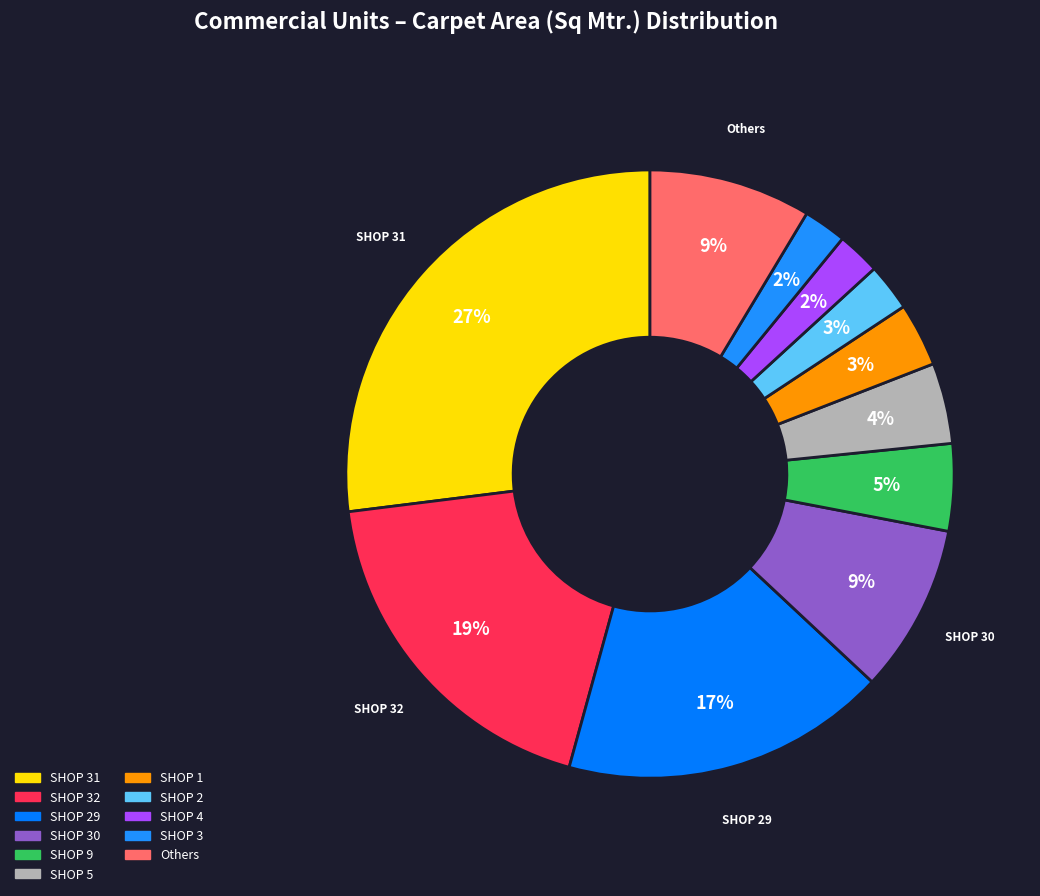

What is the largest slice in the pie chart?

SHOP 31